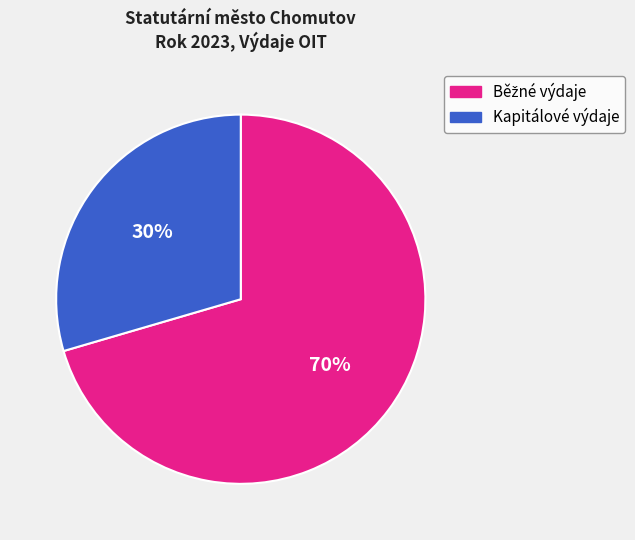

What percentage is the Kapitálové výdaje slice, to the nearest percent?

30%